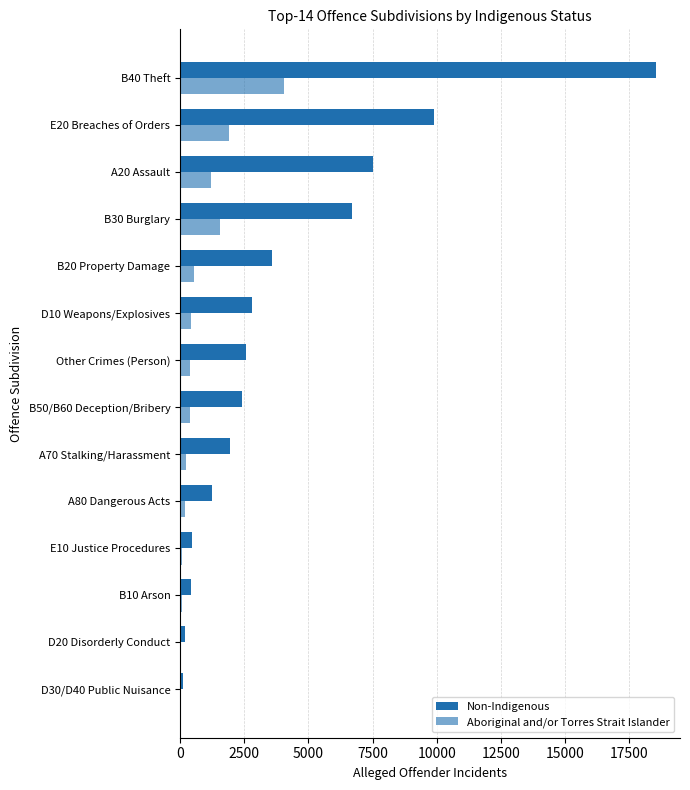

Count the number of categories in the chart.

14